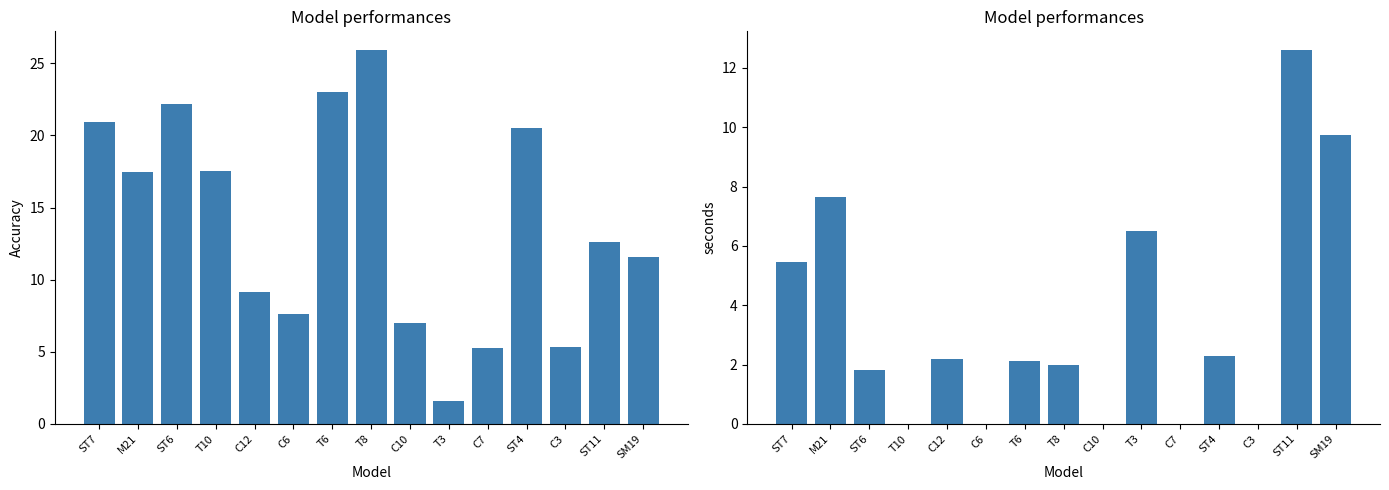

Which series has the widest spread of values?

H1N1S1b